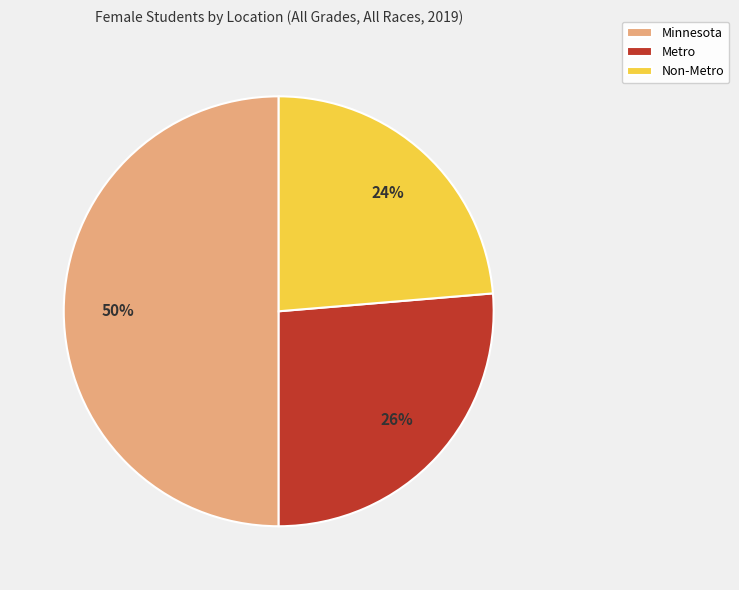

Rank the categories by value from highest to lowest.

Minnesota, Metro, Non-Metro